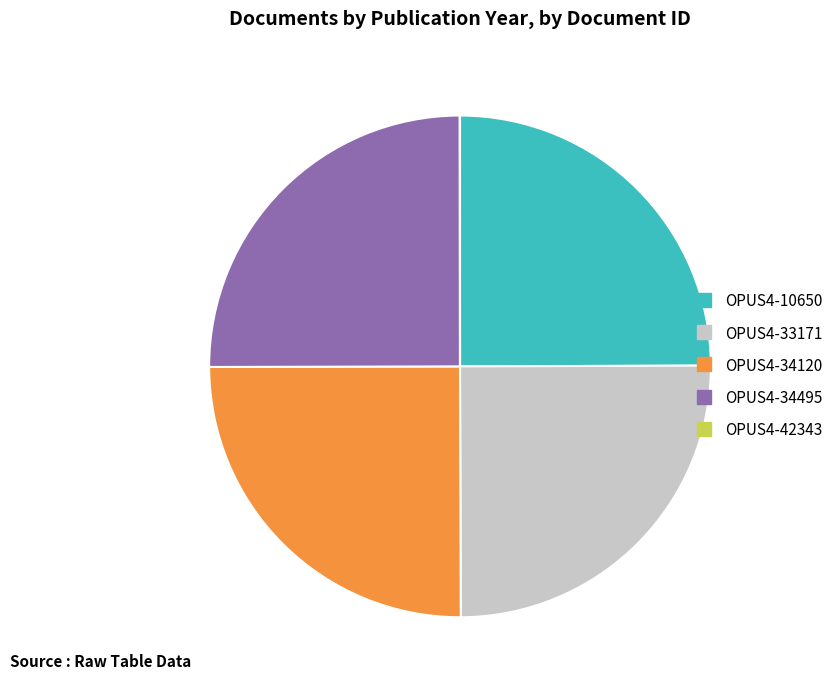

Does OPUS4-34495 account for over 50% of the chart?

No